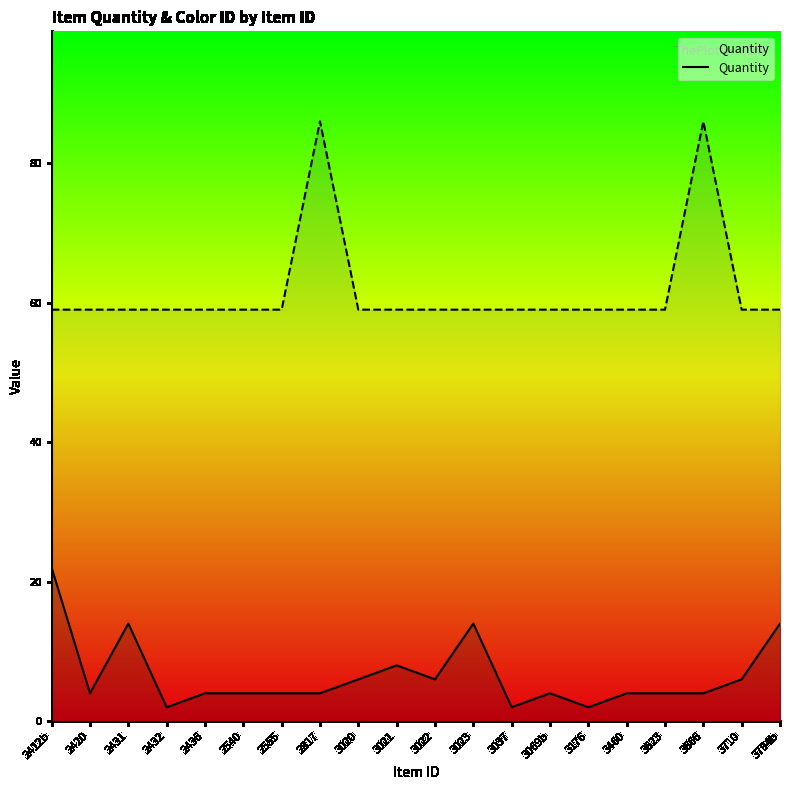

What is the label of the 9th point from the right?

3023